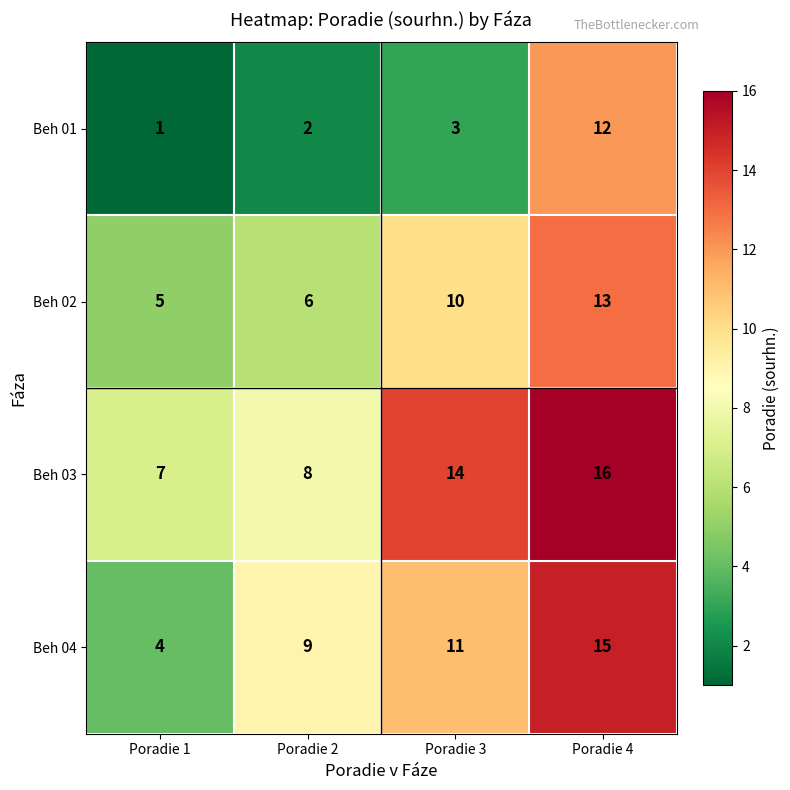

The Beh 01 series shows 1 at Poradie 2. True or false?

False